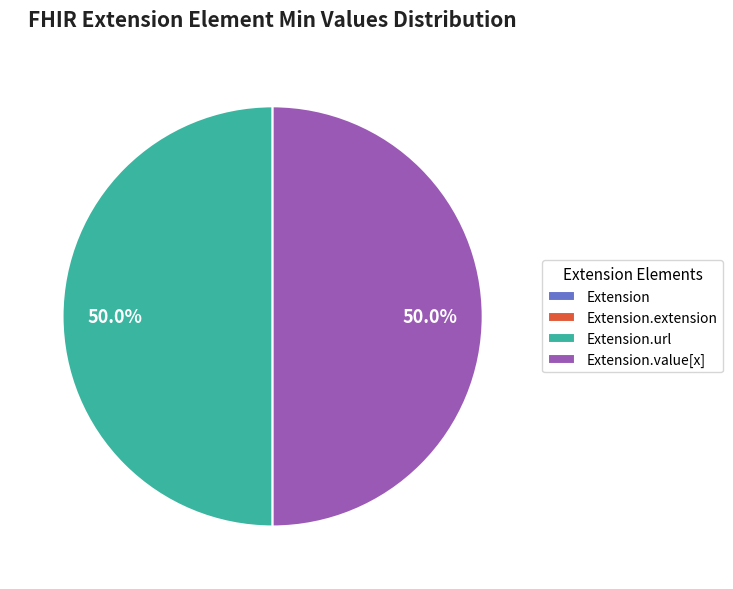

To the nearest percent, what is the difference between the largest and smallest slice percentages?

50%